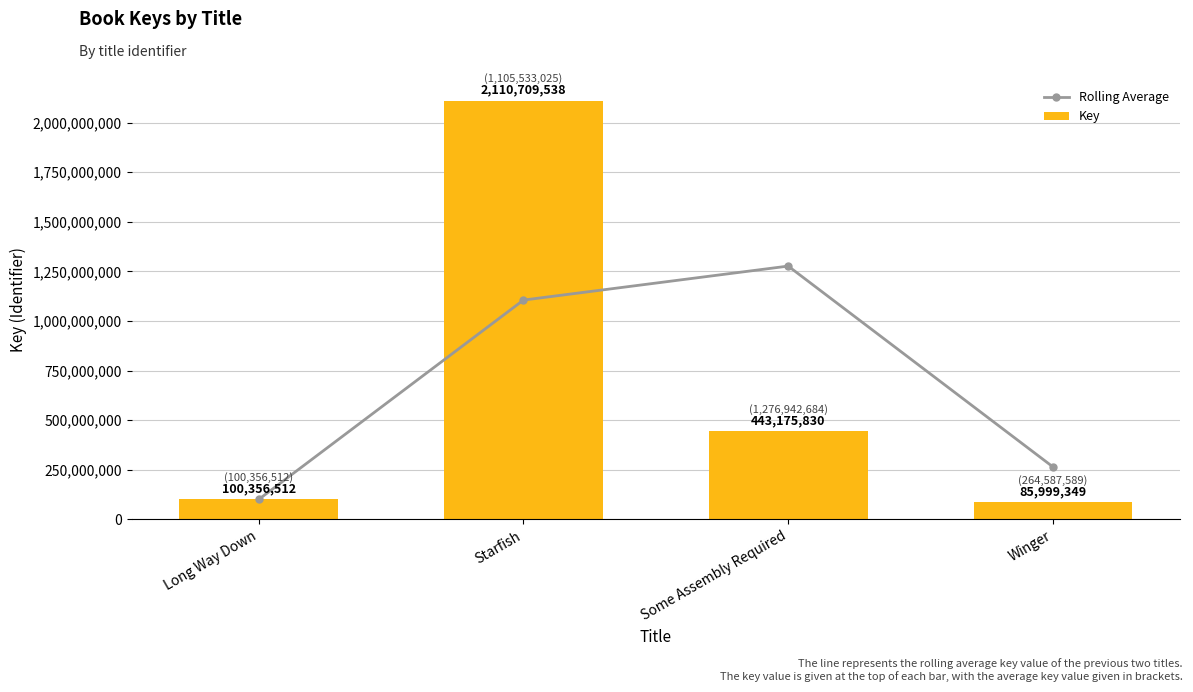

Is the value of Rolling Average at Some Assembly Required greater than the value of Key at Starfish?

No